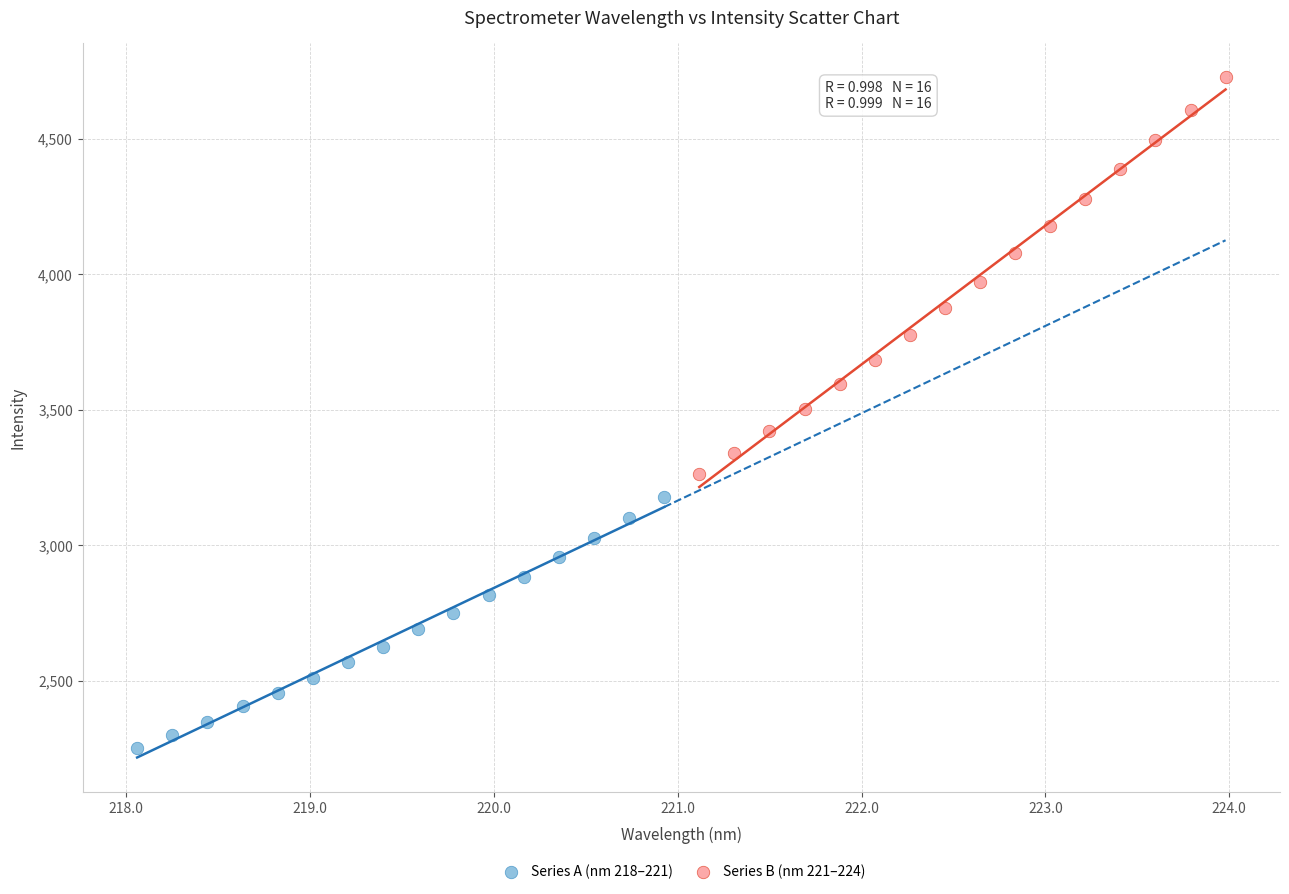

Which series contains the lowest Y value?

Series A (nm 218–221)